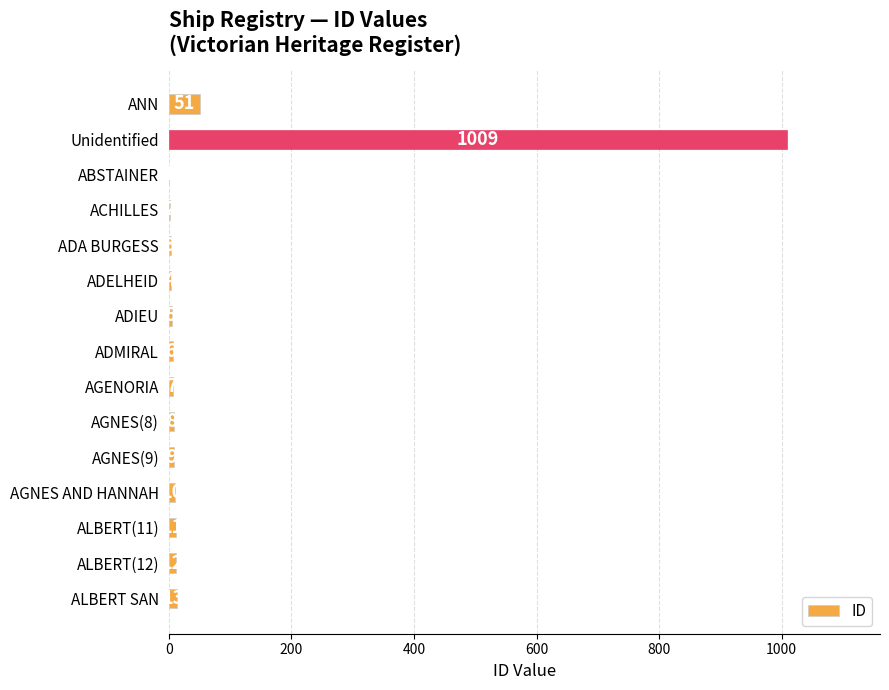

What is the change in value from ADA BURGESS to ALBERT(12)?

+9